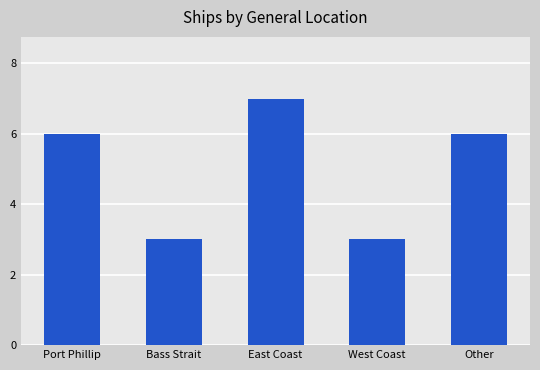

What is the average value?

5